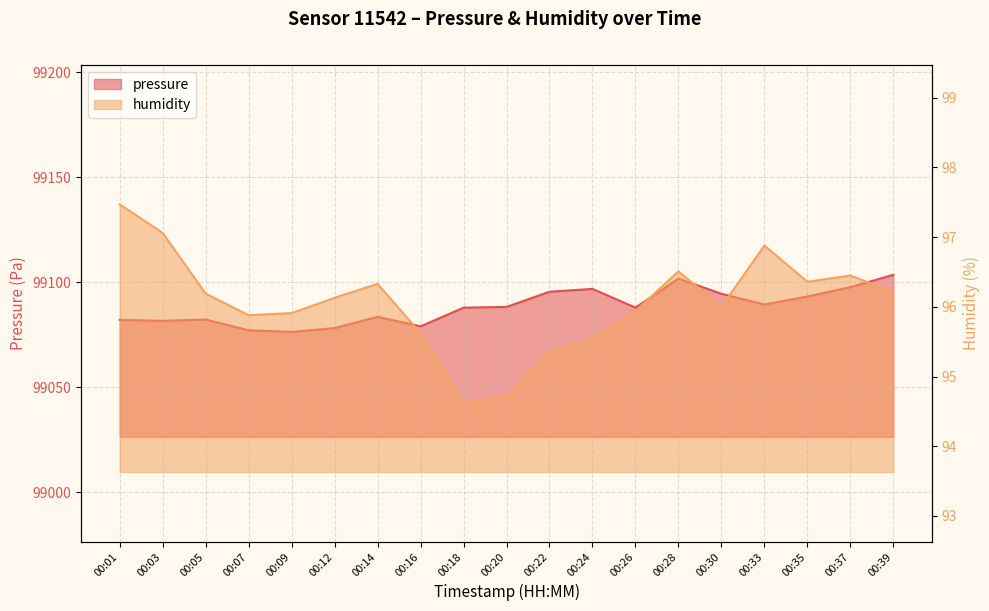

What are all the series names shown in the legend?

pressure, humidity